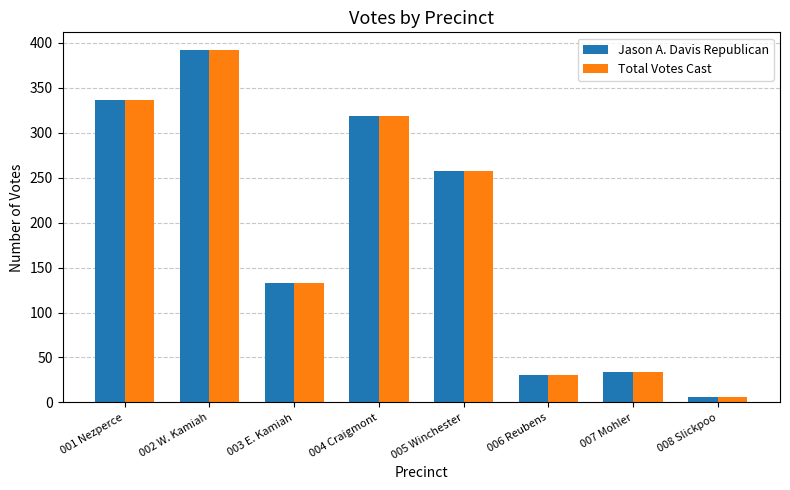

What position from the right is 006 Reubens?

3